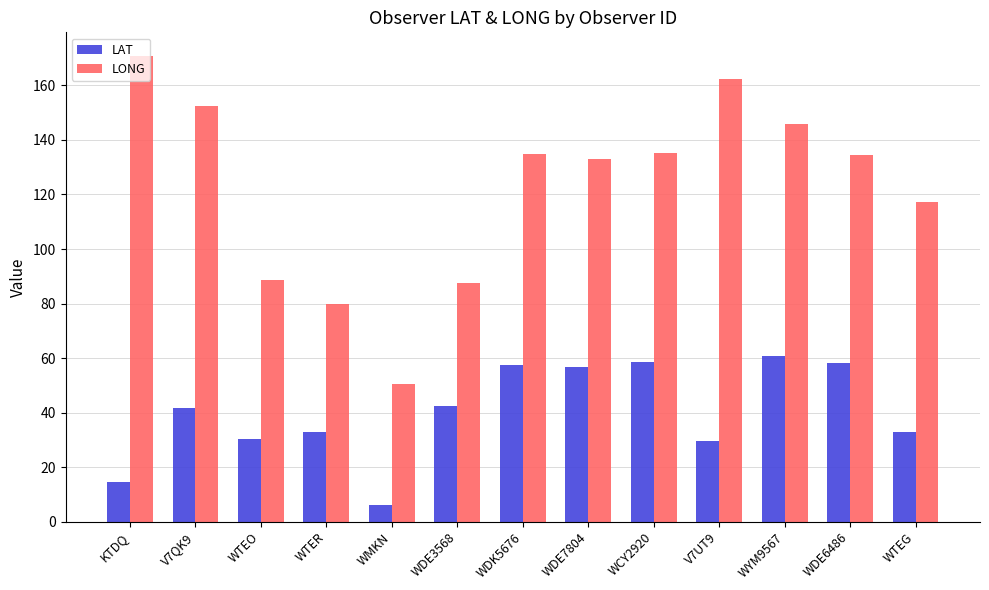

At how many categories does at least one series exceed 7?

13